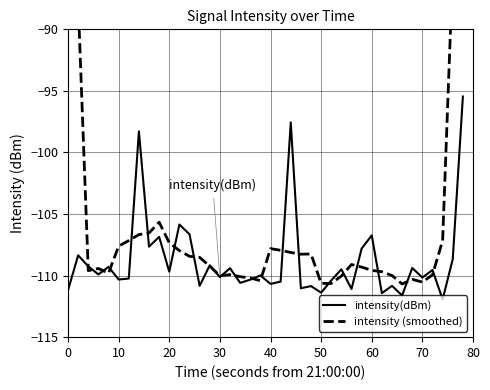

How many data points in intensity(dBm) are less than -109?

29